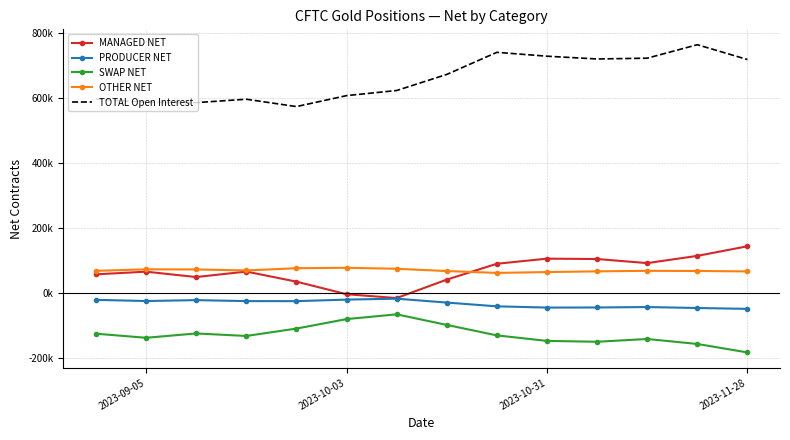

What are all the series names shown in the legend?

MANAGED NET, PRODUCER NET, SWAP NET, OTHER NET, TOTAL Open Interest